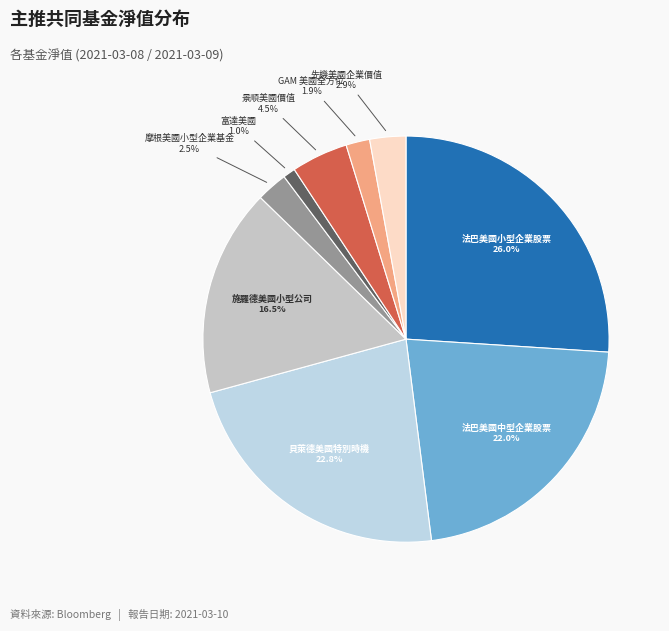

How many segments does this pie chart have?

9